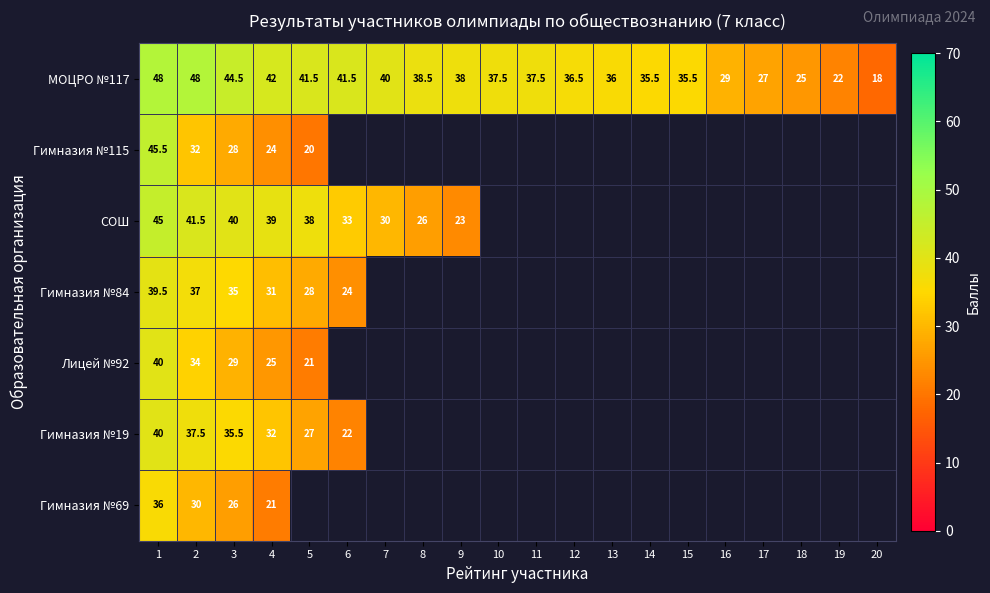

Is it true that Гимназия №19 equals 27.0 at 5?

True